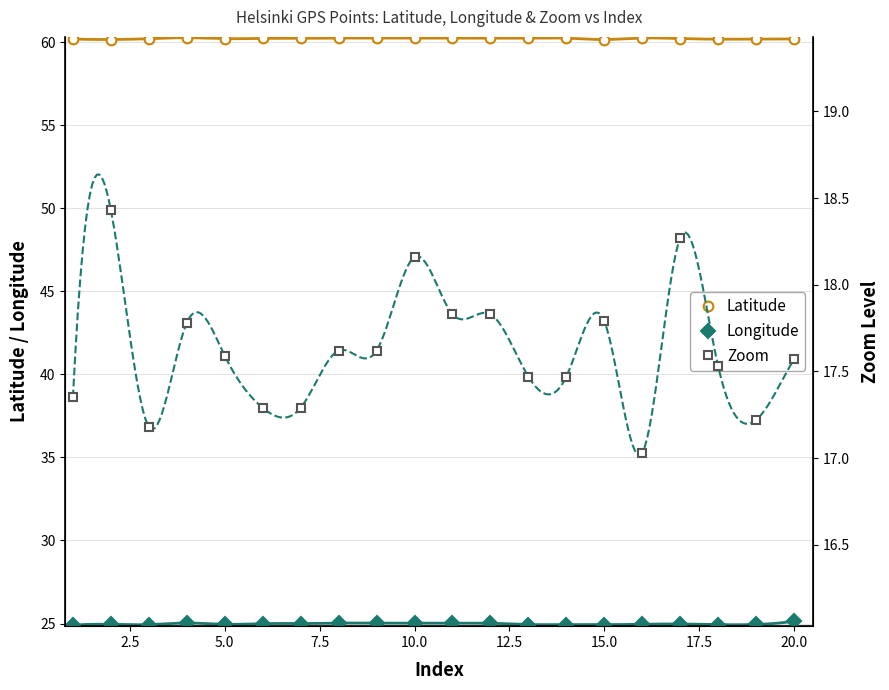

What are all the series names shown in the legend?

Latitude, Longitude, Zoom